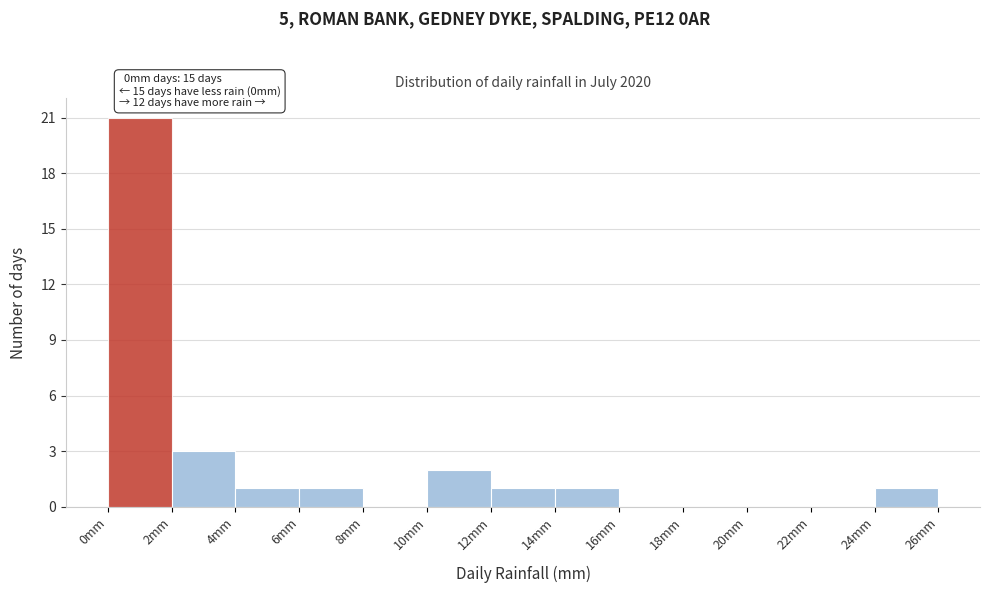

Which range on the x-axis has the tallest bar?

0 to 2